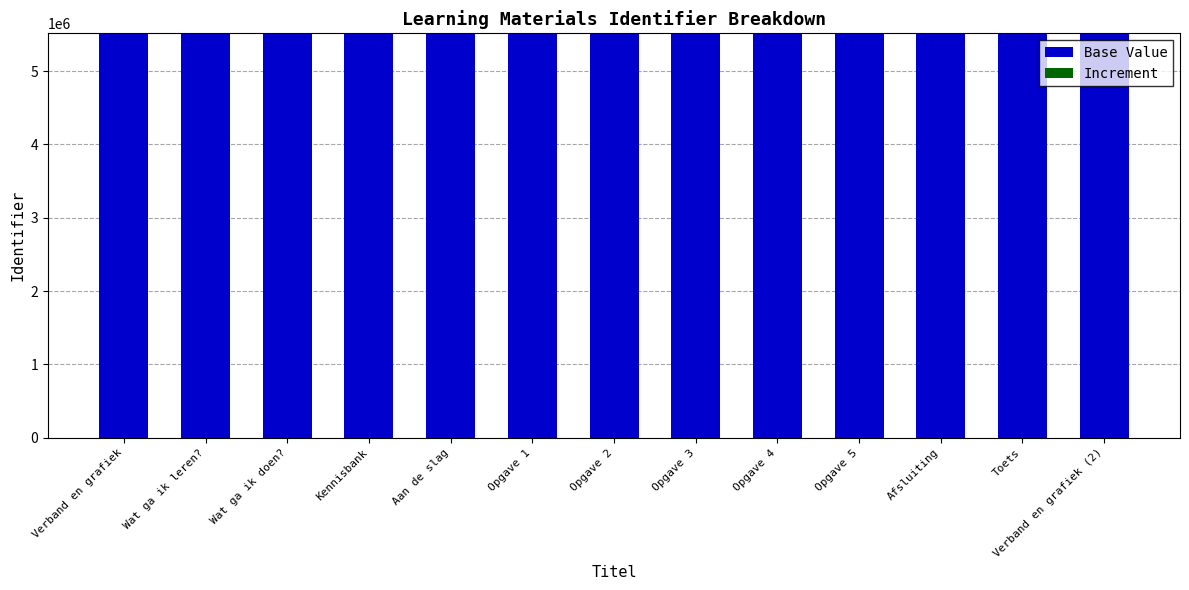

Is it true that Base Value equals 5514820 at Toets?

True